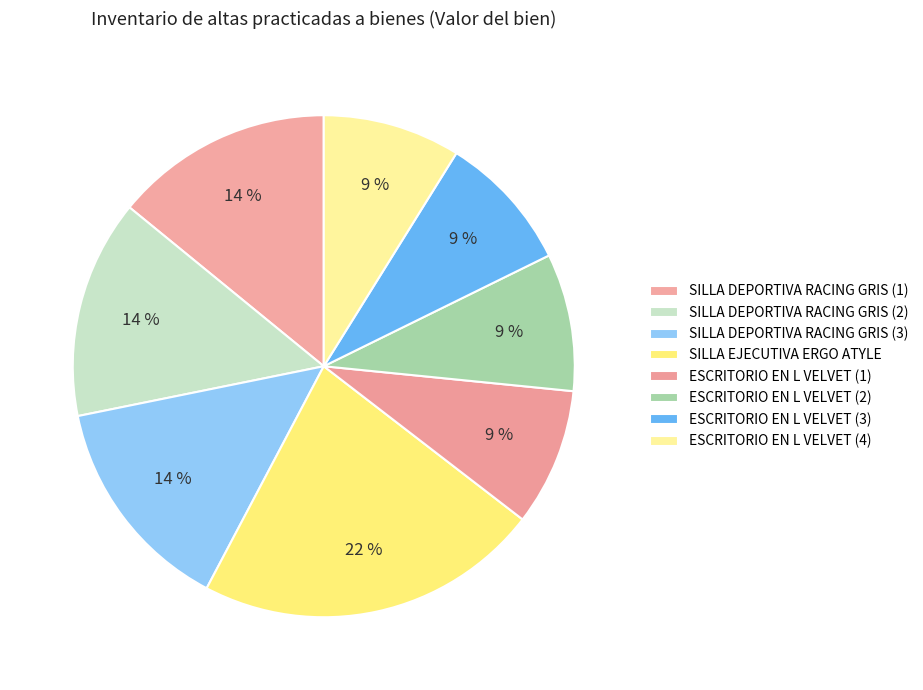

Count the number of slices in the pie.

8